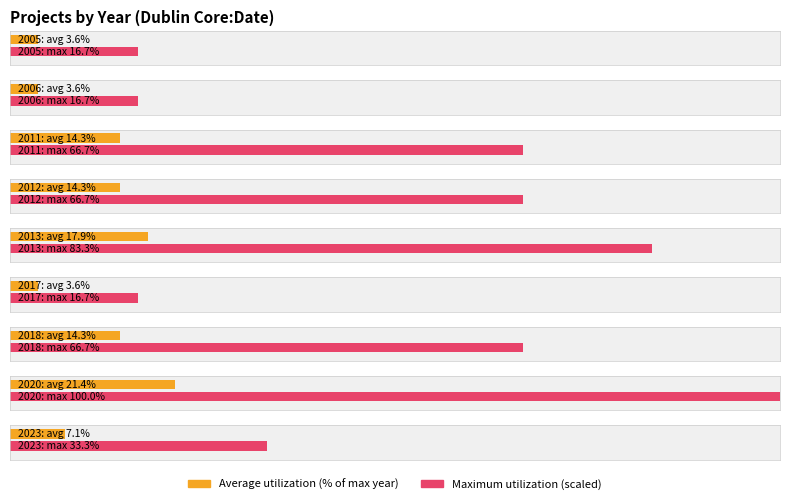

What is the label of the 5th bar from the left?

2013